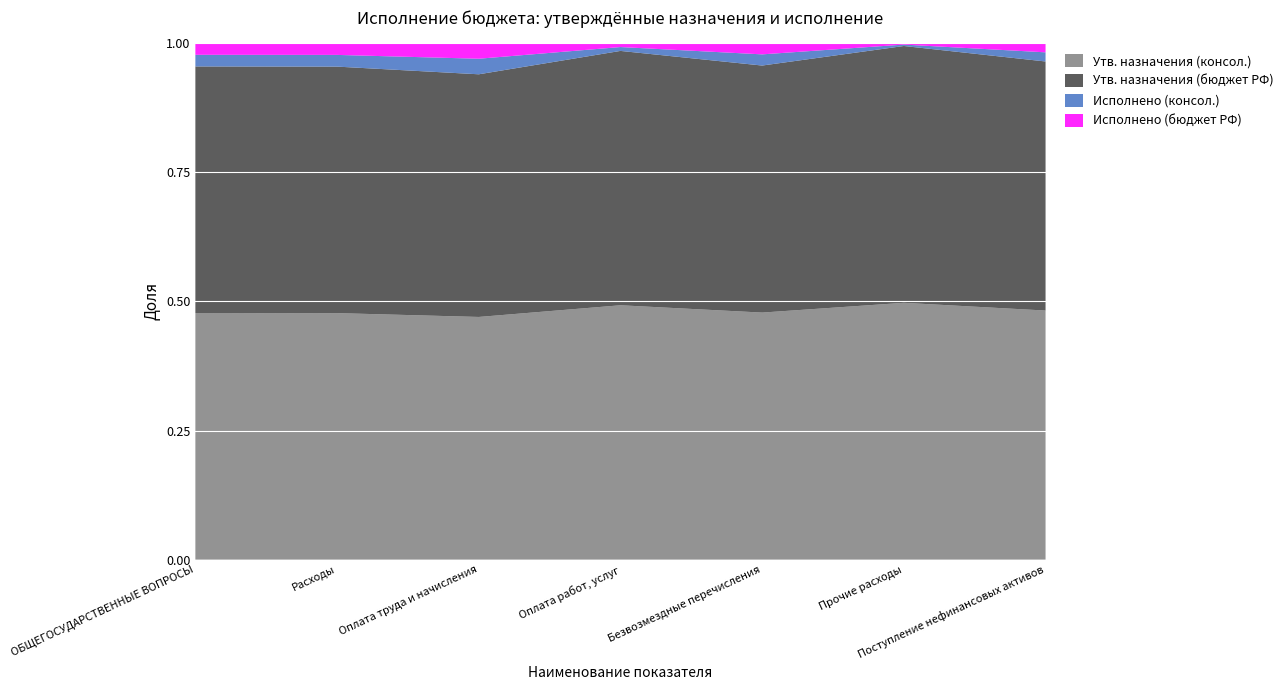

Reading left to right, what are all the values shown in this chart?

Утв. назначения (консол.): 146266710.0	141023530.0	88996930.0	36683210.0	9000000.0	6343390.0	5243180.0
Утв. назначения (бюджет РФ): 146266710.0	141023530.0	88996930.0	36683210.0	9000000.0	6343390.0	5243180.0
Исполнено (консол.): 6899008.5	6706297.5	5706008.7	558059.6	407381.0	34848.2	192711.0
Исполнено (бюджет РФ): 6899008.5	6706297.5	5706008.7	558059.6	407381.0	34848.2	192711.0